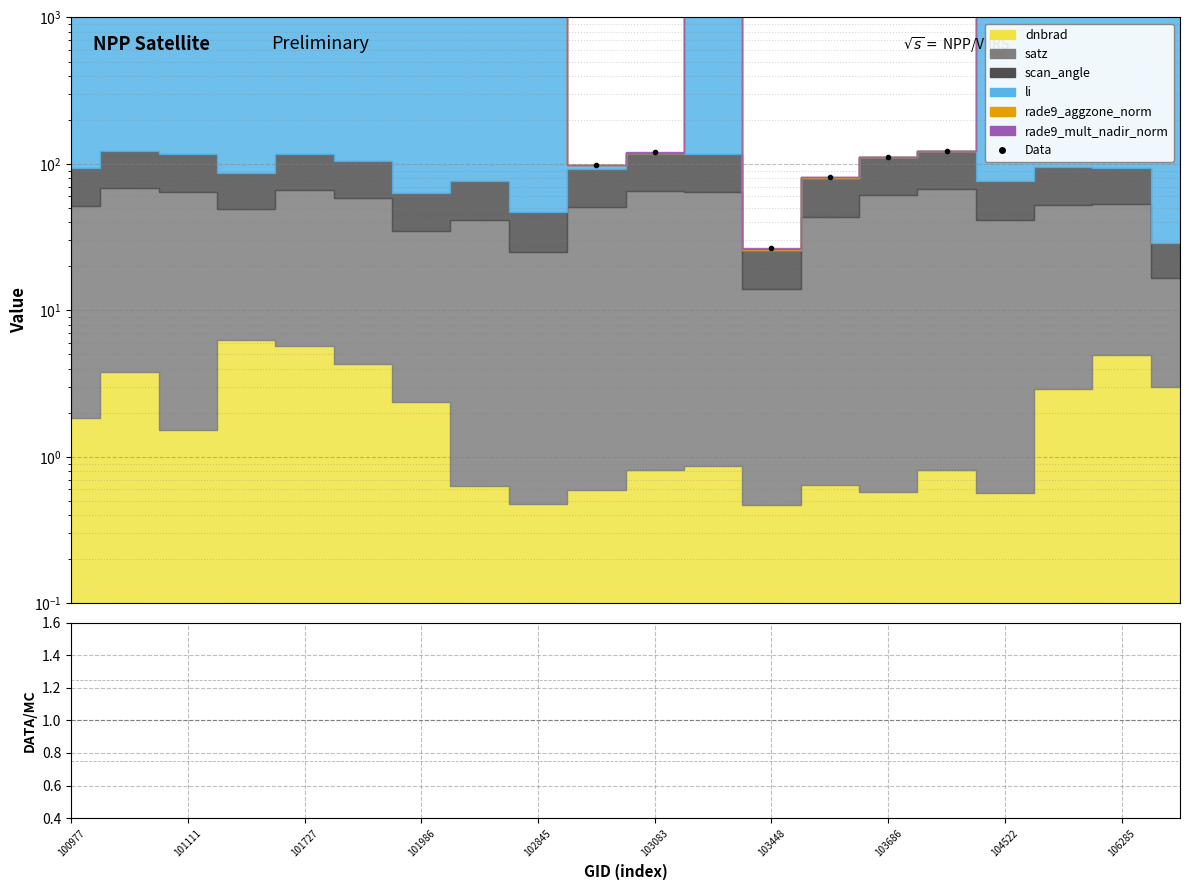

What is the difference between the maximum and minimum values in the ratio series?

0.1